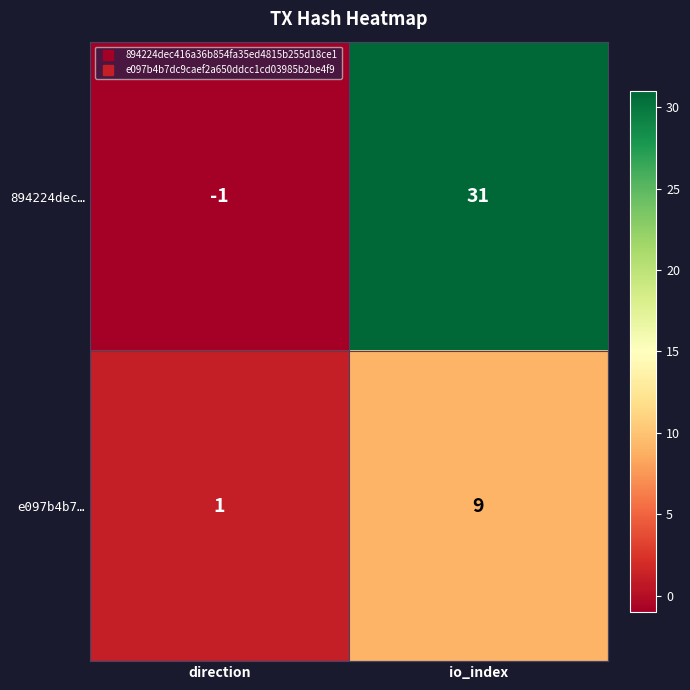

What is the sum of all e097b4b7… values?

10